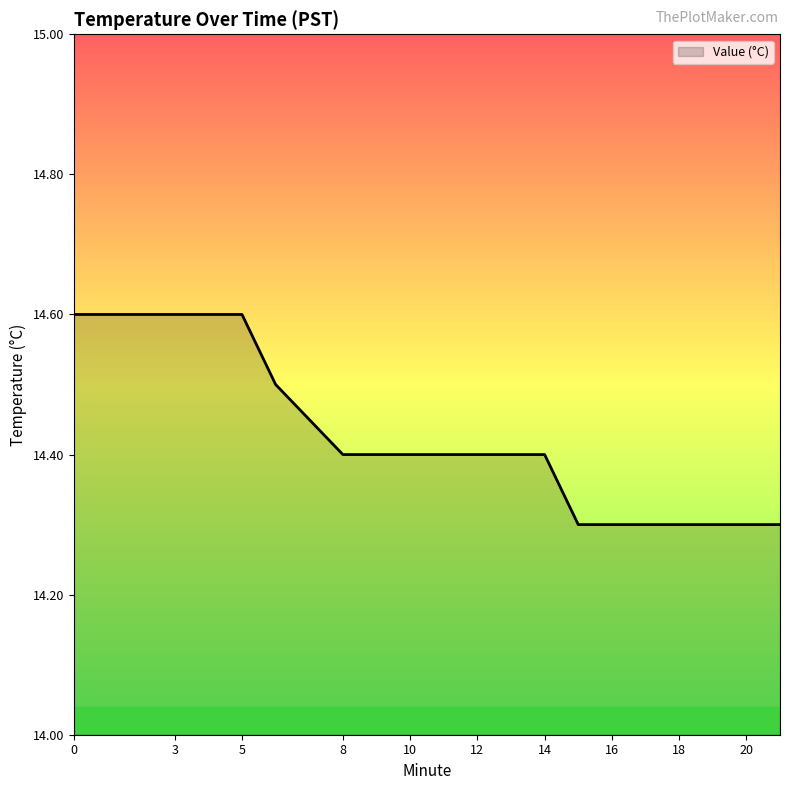

How many lines are shown in the chart?

1